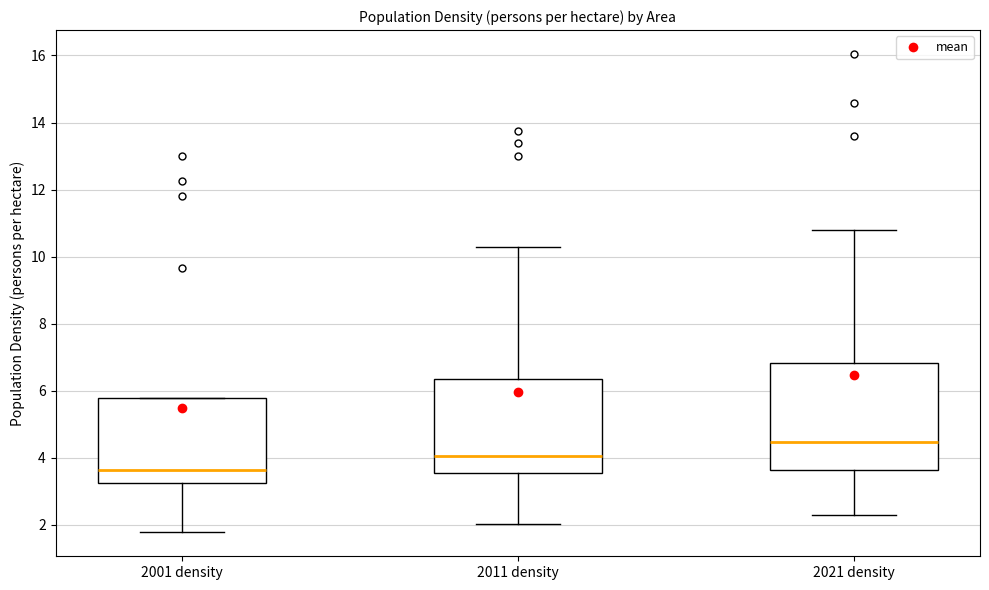

Reading left to right, transcribe this box plot: for each box, give where its median line is, the range the box spans, and where its two whiskers end, as read against the y-axis. The values are not printed on the chart, so give them approximately, as read against the axis.

2001 density: median 3.6, box 3.2 to 5.8, whiskers 1.8 to 5.8
2011 density: median 4.0, box 3.6 to 6.4, whiskers 2.0 to 10.2
2021 density: median 4.4, box 3.6 to 6.8, whiskers 2.2 to 10.8